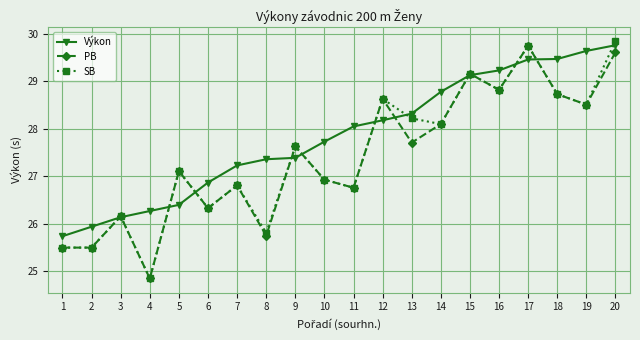

Which series has the largest total across all categories?

Výkon